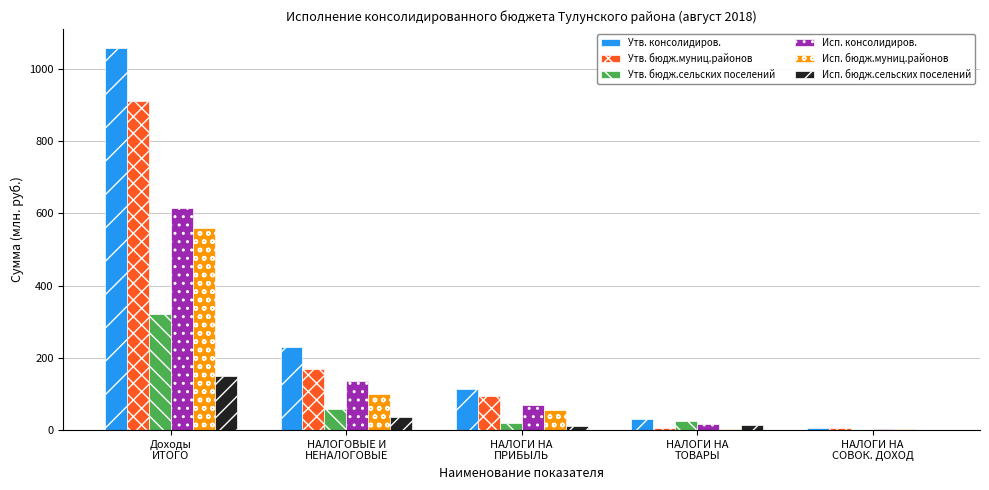

What is the greatest value displayed?

1058.0